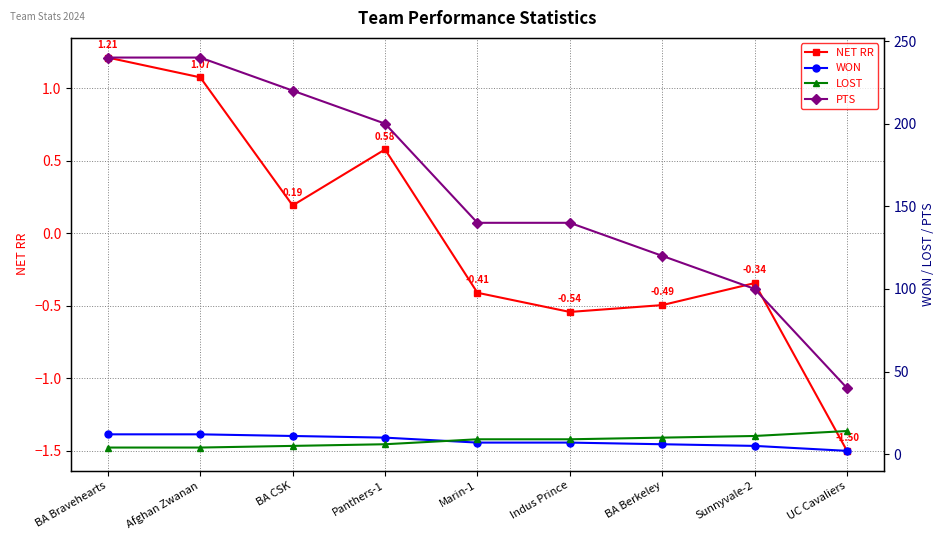

The PTS series shows 240.0 at BA Bravehearts. True or false?

True